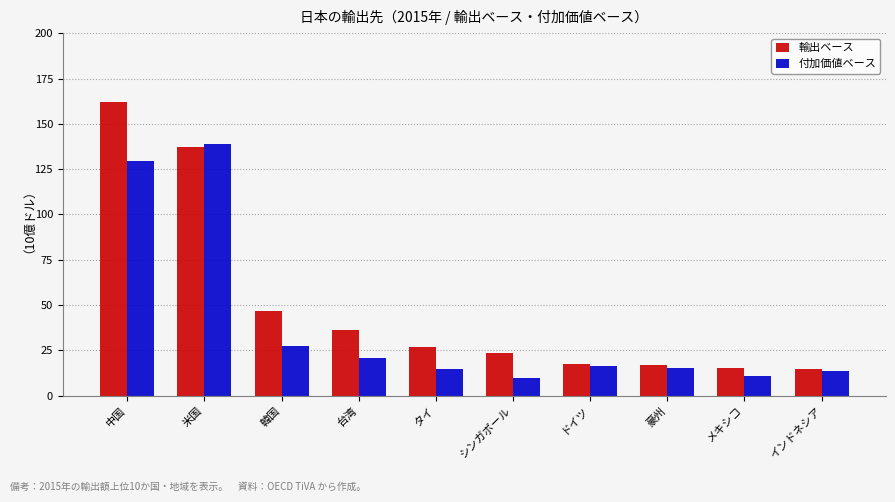

Is the value of 輸出ベース at メキシコ greater than the value of 付加価値ベース at 台湾?

No